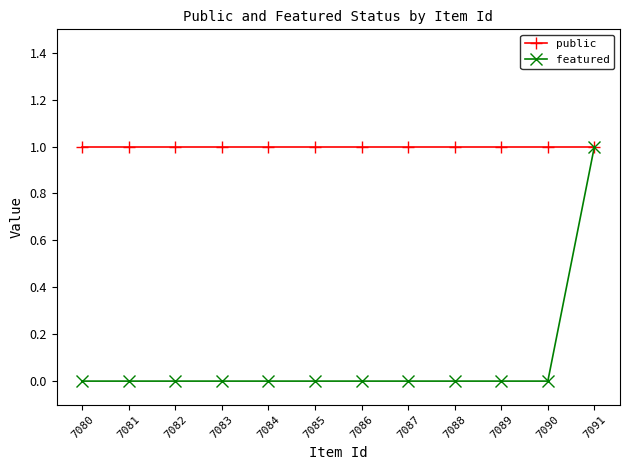

List the series in order of their overall mean, lowest first.

featured, public